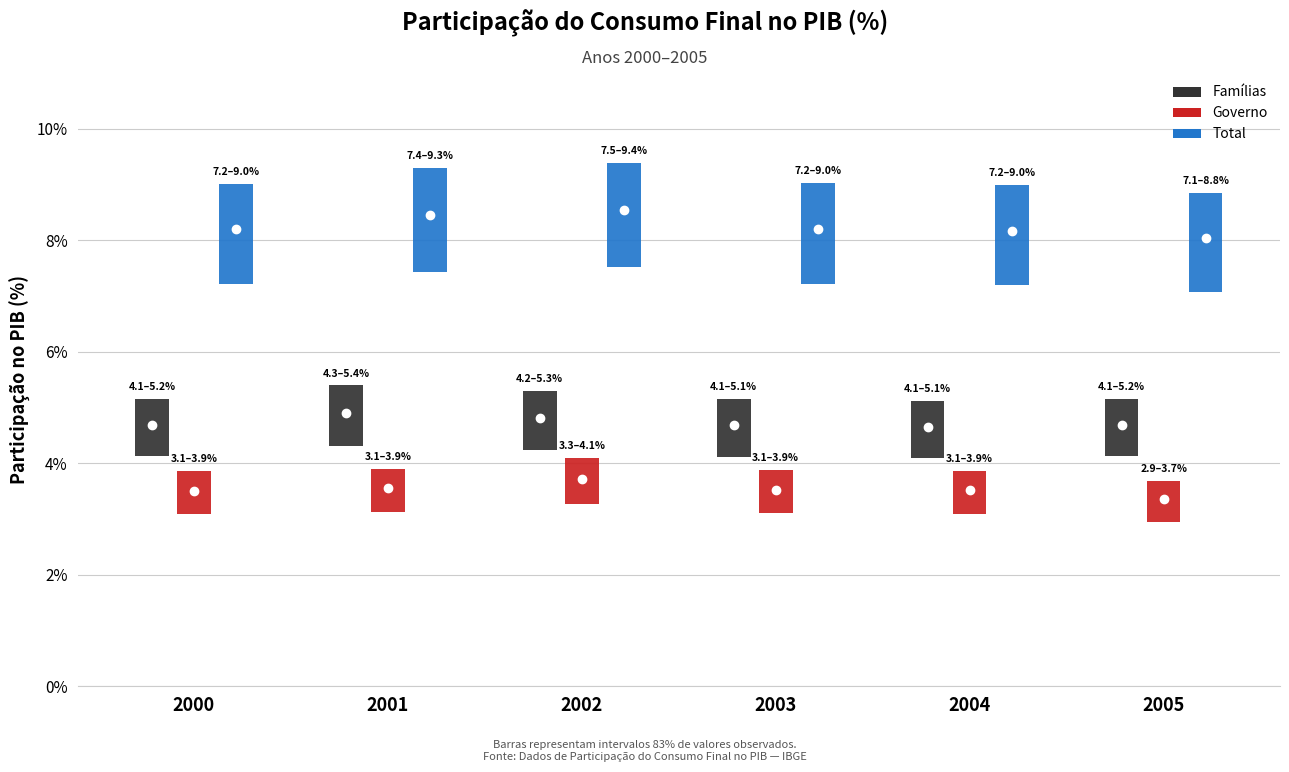

Between Famílias and 5, which series saw the biggest shift?

Governo